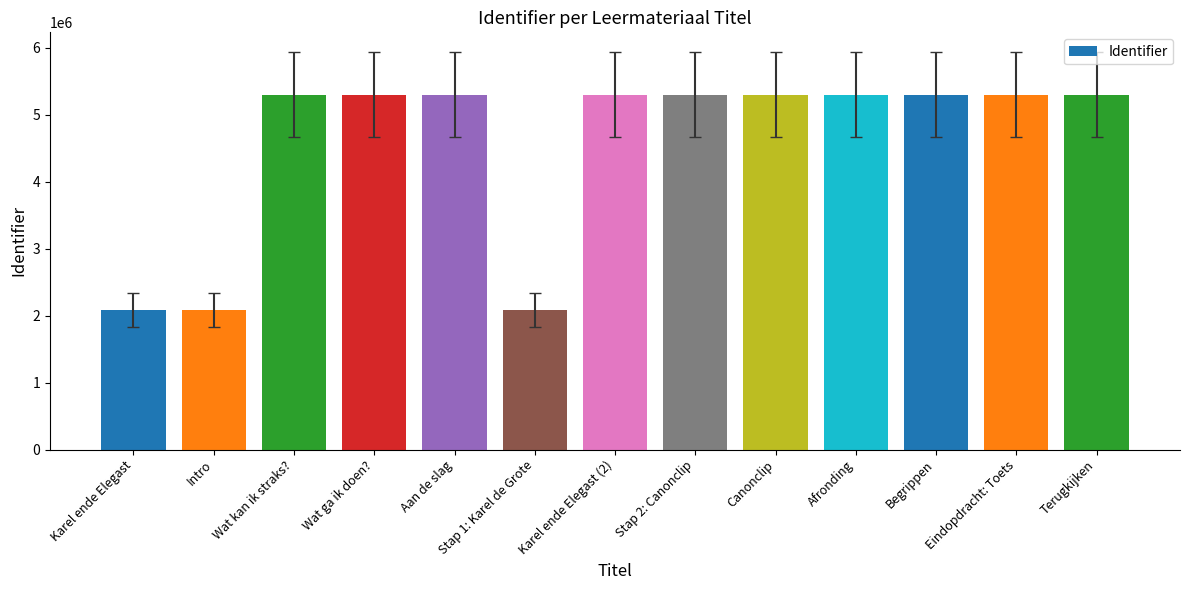

What is the change in value from Wat kan ik straks? to Karel ende Elegast (2)?

+4